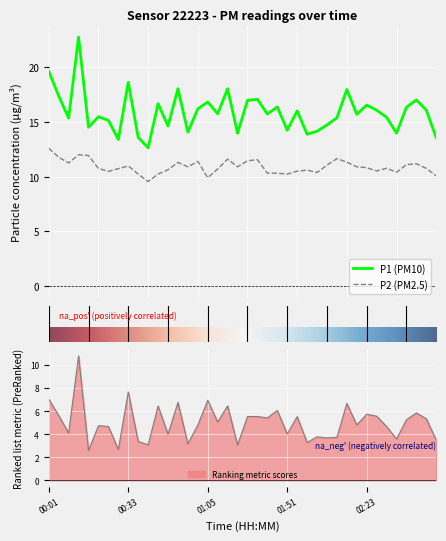

Which series changed the most between 00:29 and 02:19?

P1